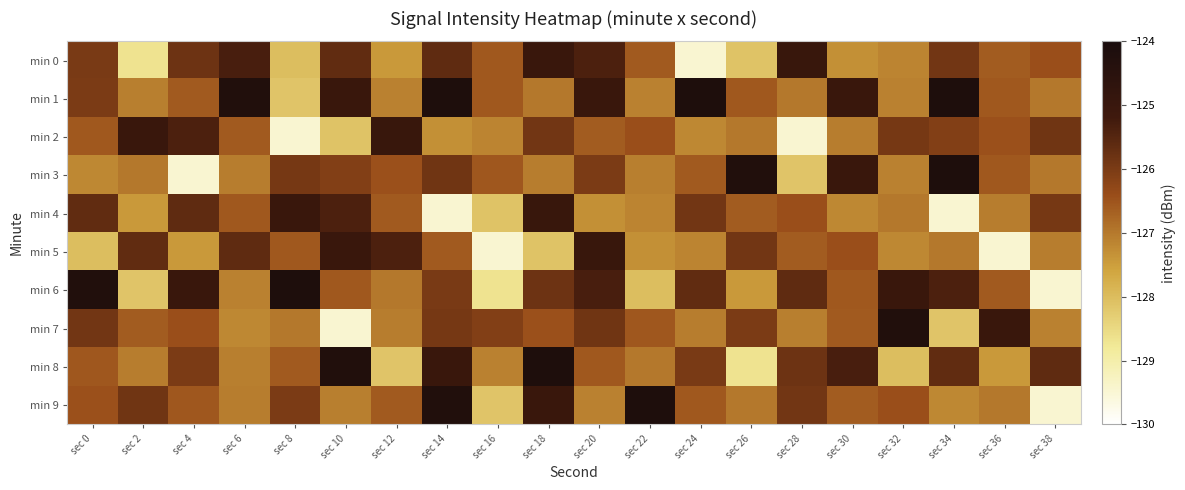

What is the difference between the highest and lowest values at sec 34?

5.3